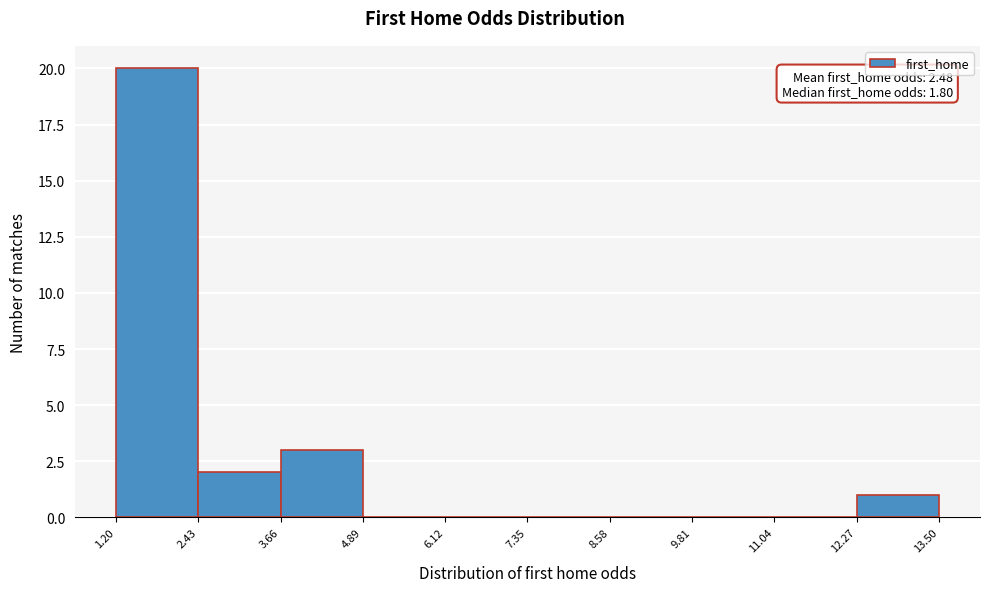

Over which range of the x-axis is the bar tallest?

1.20 to 2.43